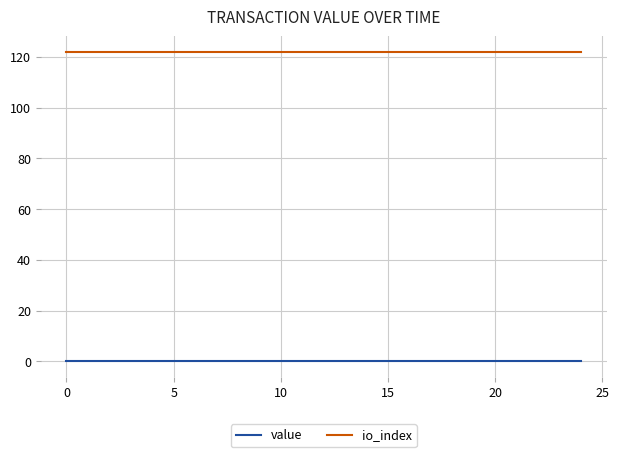

Rank the series by their maximum value, from highest to lowest.

io_index, value